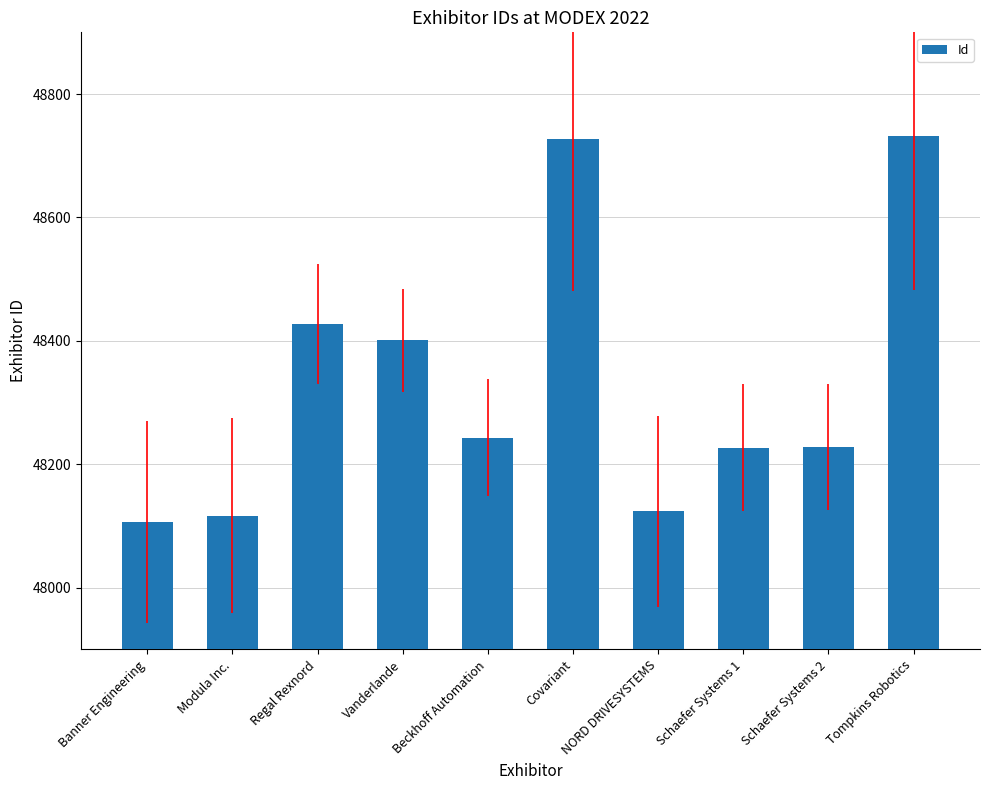

What is the greatest value displayed?

48732